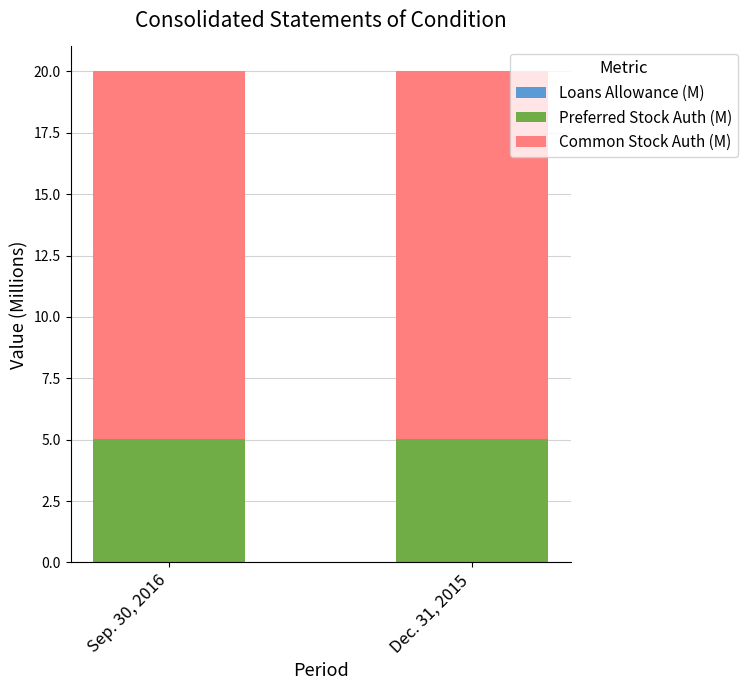

The Common Stock Auth (M) series shows 15.0 at Dec. 31, 2015. True or false?

True